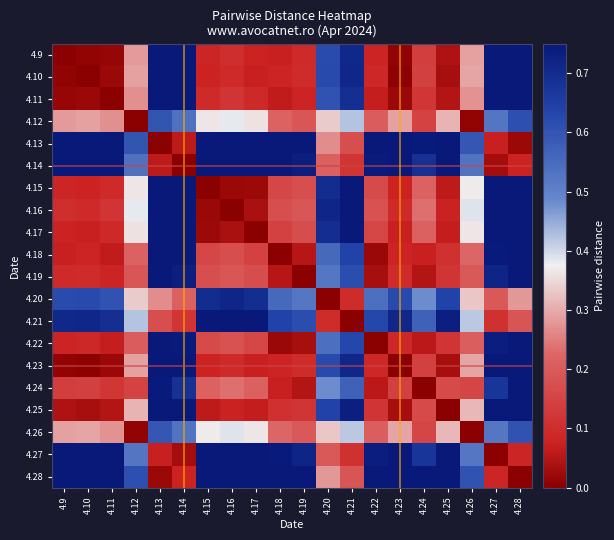

Count the number of data series in this chart.

20